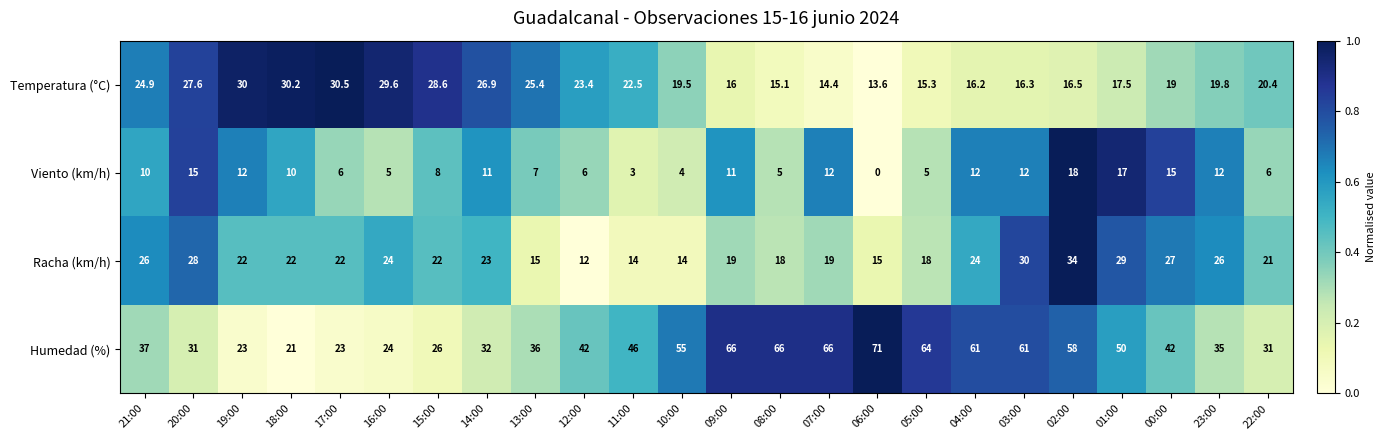

What is the difference between the maximum and minimum values in the Racha (km/h) series?

22.0